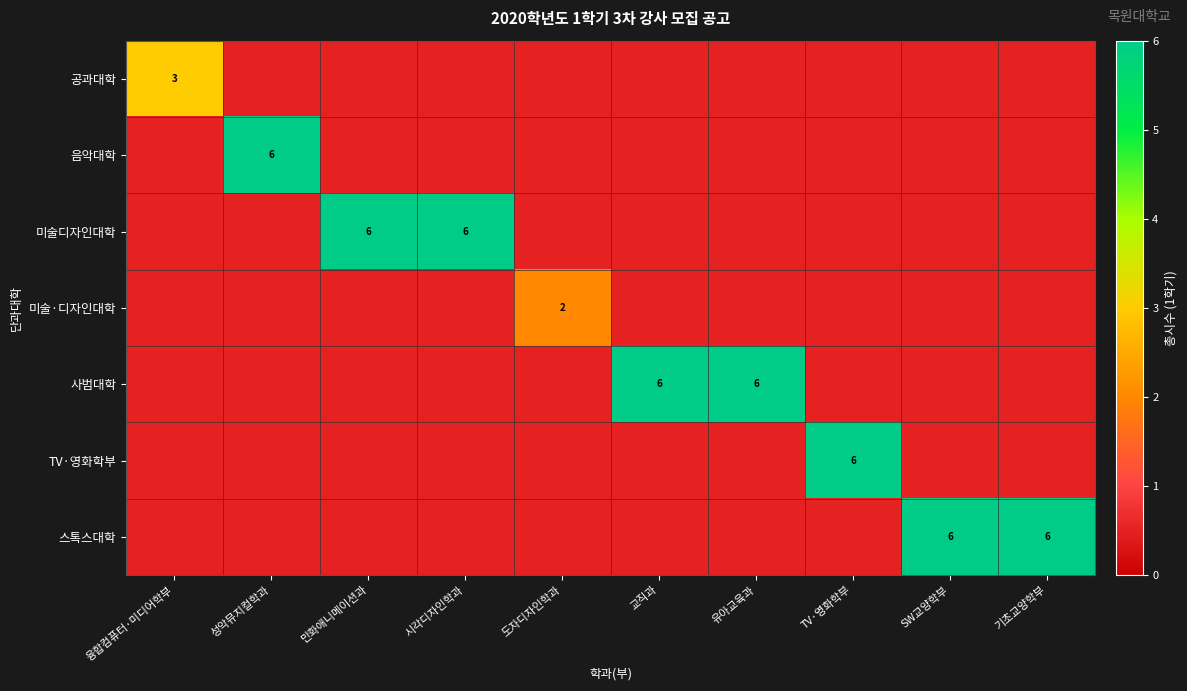

Is it true that TV·영화학부 equals 0.5 at SW교양학부?

True